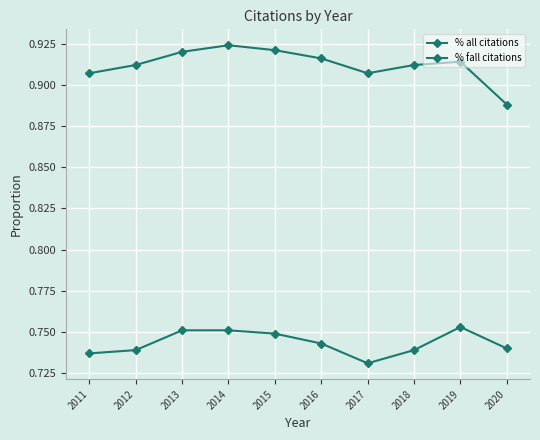

How many lines are shown in the chart?

2